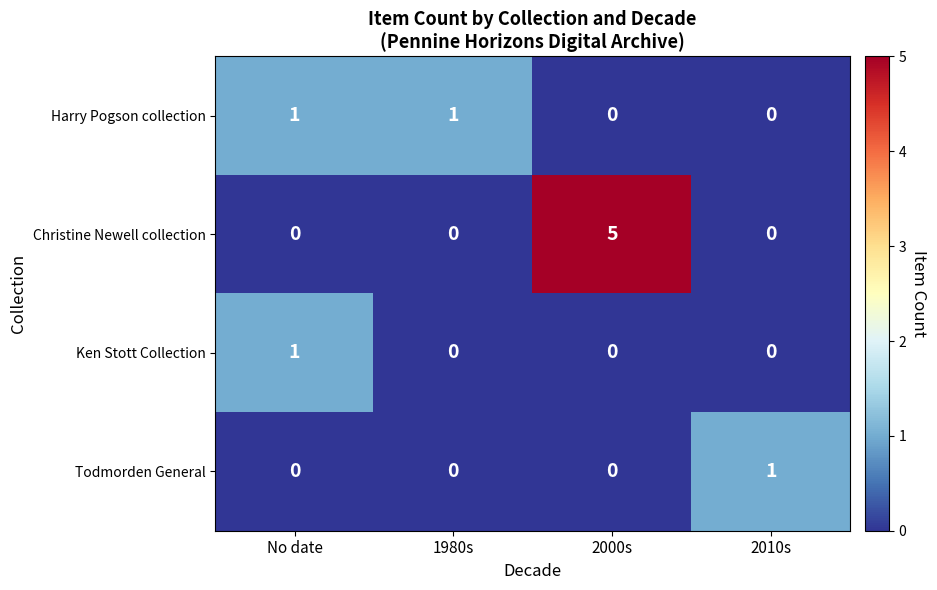

How many Harry Pogson collection values are between 0 and 1?

4